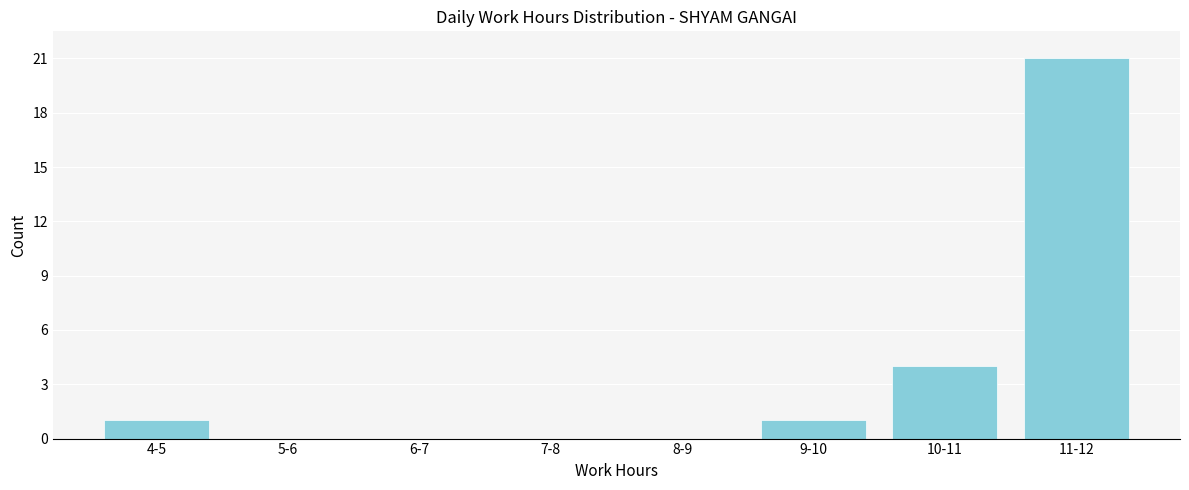

Reading left to right, transcribe all the data shown in this chart.

4-5=1	5-6=0	6-7=0	7-8=0	8-9=0	9-10=1	10-11=4	11-12=21